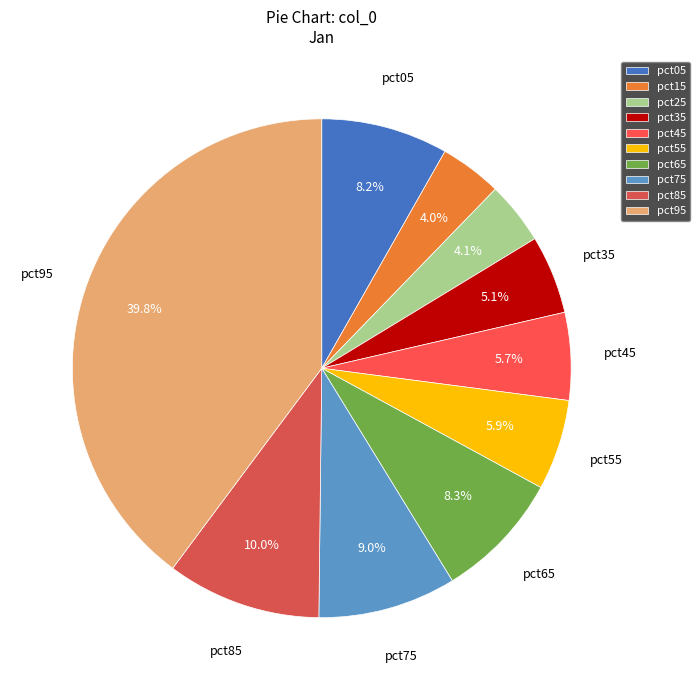

The pct35 slice represents 1% of the pie. True or false?

False